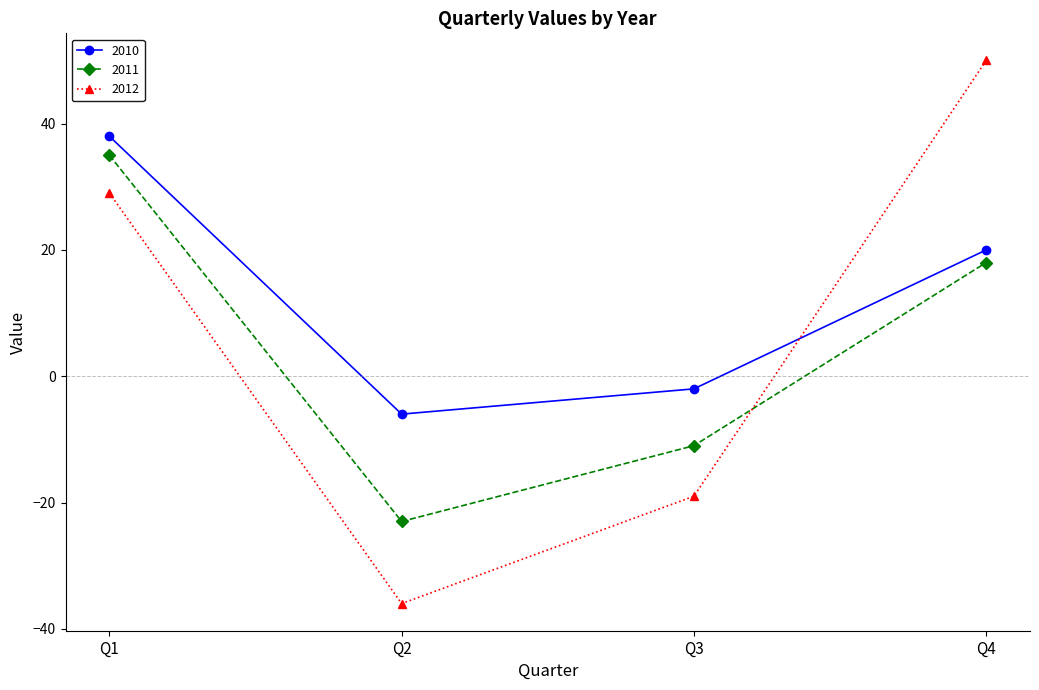

True or false: 2011 and 2010 intersect in this chart.

False